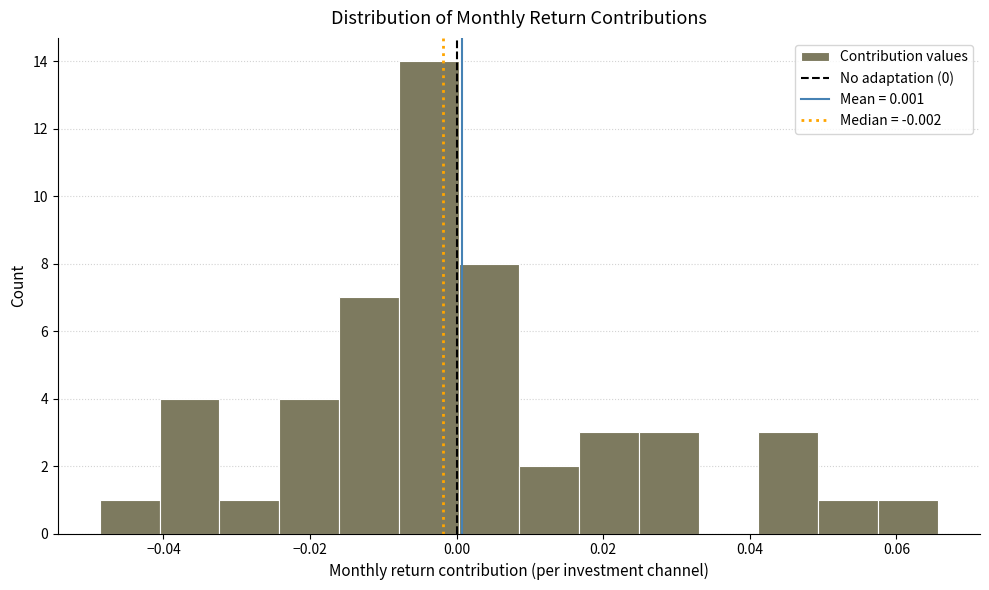

Reading left to right, transcribe this chart: for each bar, give the range it covers on the x-axis and its height. Neither the bar edges nor the heights are printed on the chart, so give them approximately, as read against the axes.

-0.048 to -0.040: 1
-0.040 to -0.032: 4
-0.032 to -0.024: 1
-0.024 to -0.016: 4
-0.016 to -0.008: 7
-0.008 to 0.000: 14
0.000 to 0.008: 8
0.008 to 0.016: 2
0.016 to 0.024: 3
0.024 to 0.034: 3
0.034 to 0.042: 0
0.042 to 0.050: 3
0.050 to 0.058: 1
0.058 to 0.066: 1